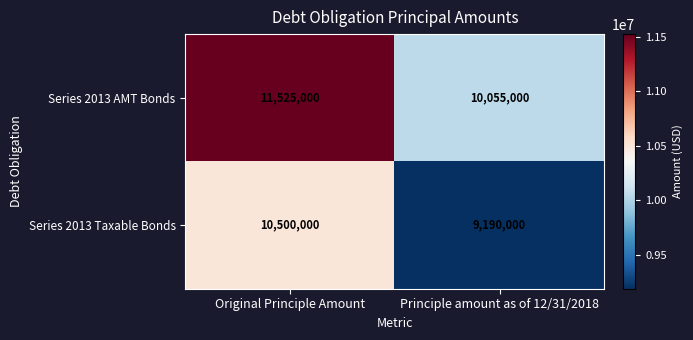

List the series in order of their peak value, lowest first.

Series 2013 Taxable Bonds, Series 2013 AMT Bonds